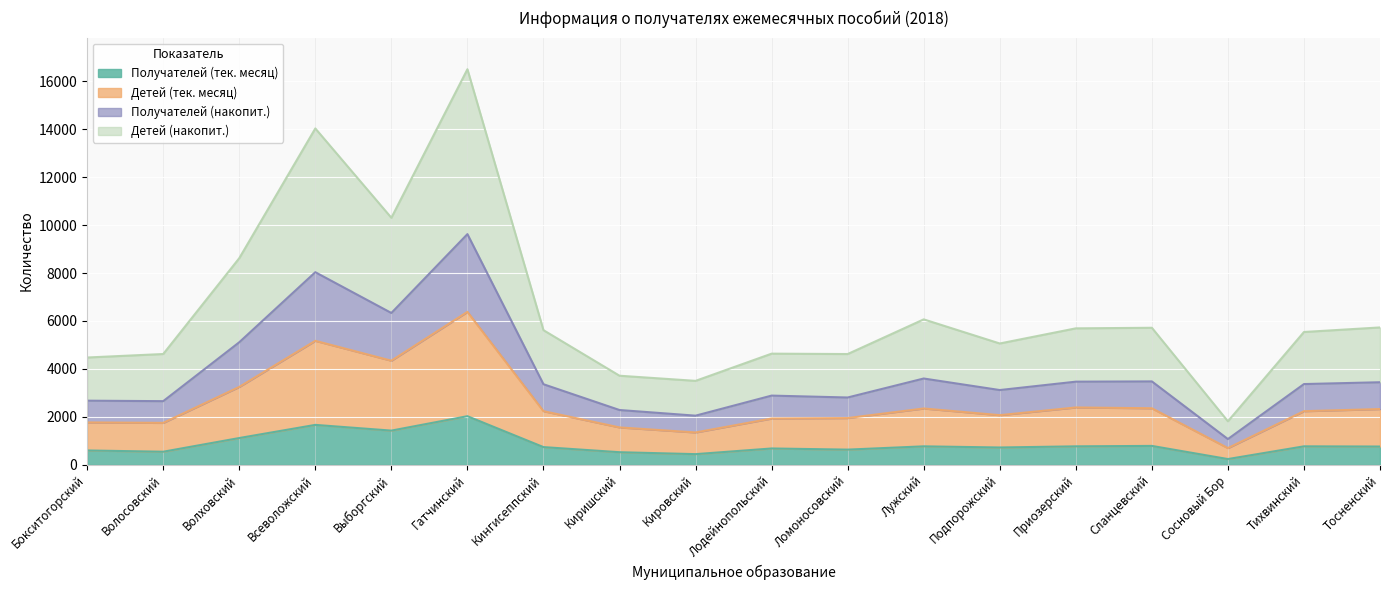

At how many categories does at least one series exceed 283?

18